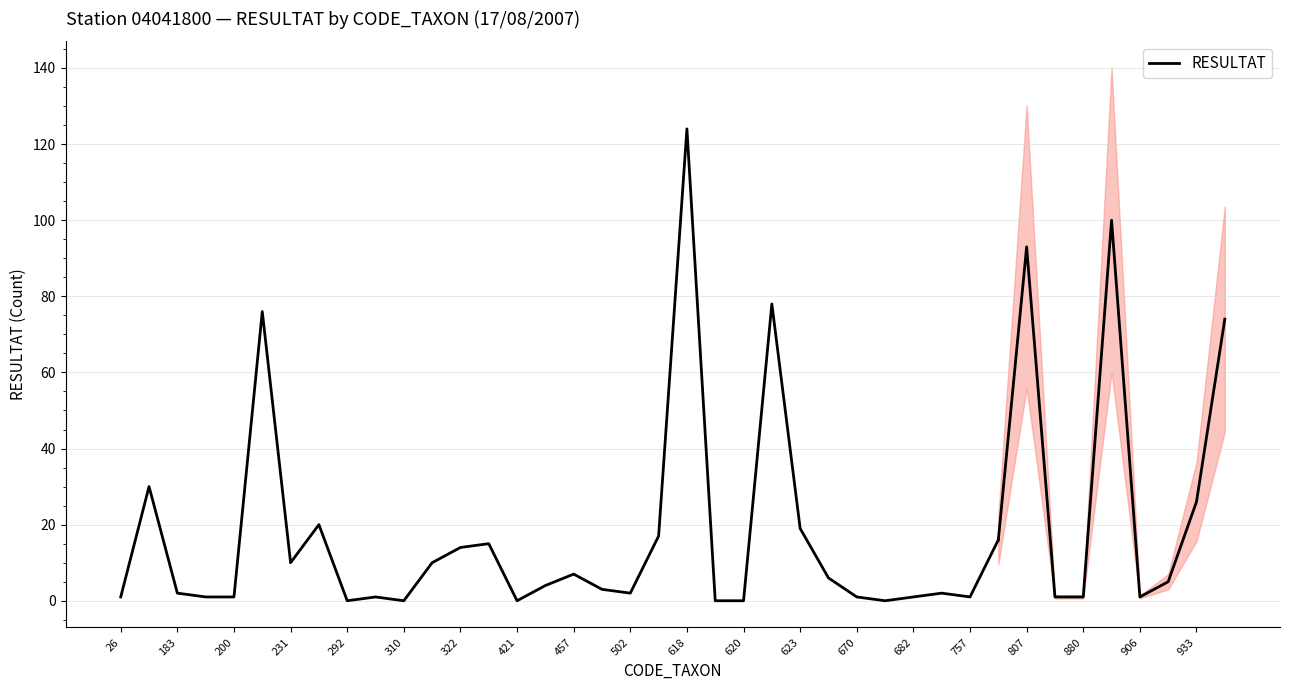

What is the greatest value displayed?

124